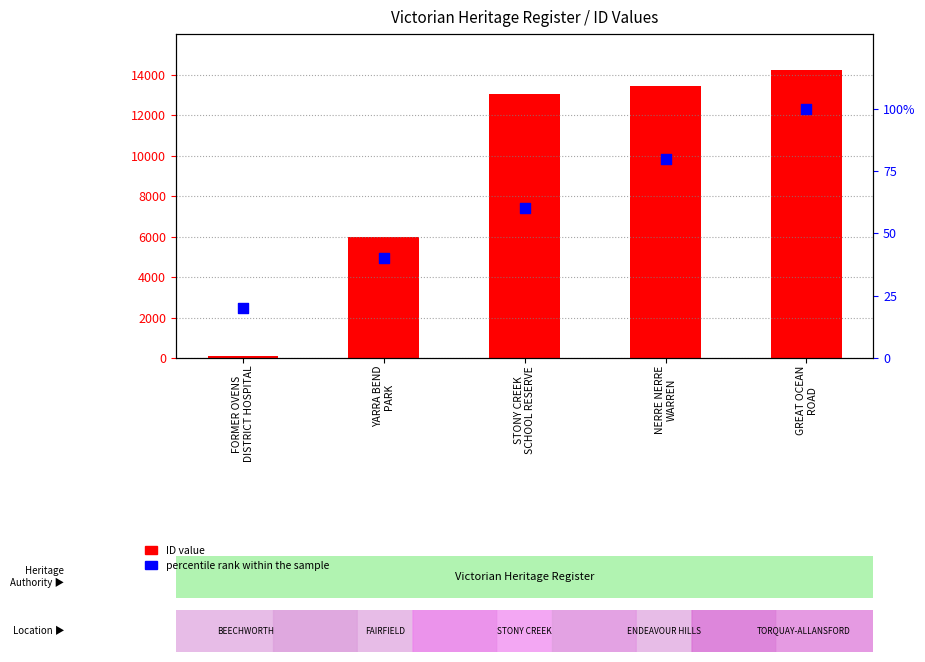

What are all the series names shown in the legend?

ID value, percentile rank within the sample